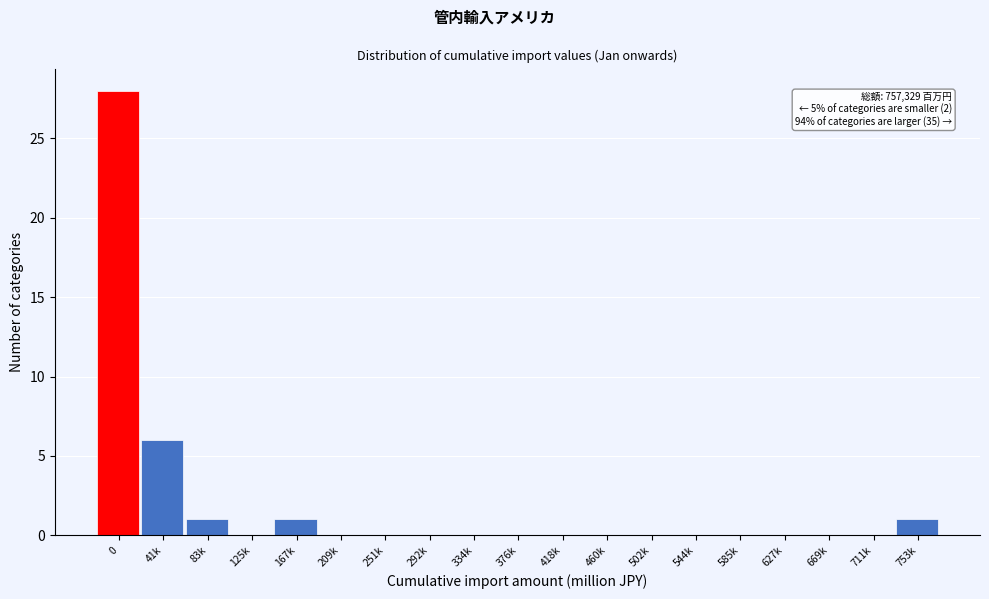

Reading left to right, what are all the values shown in this chart?

0=28	41k=6	83k=1	125k=0	167k=1	209k=0	251k=0	292k=0	334k=0	376k=0	418k=0	460k=0	502k=0	544k=0	585k=0	627k=0	669k=0	711k=0	753k=1